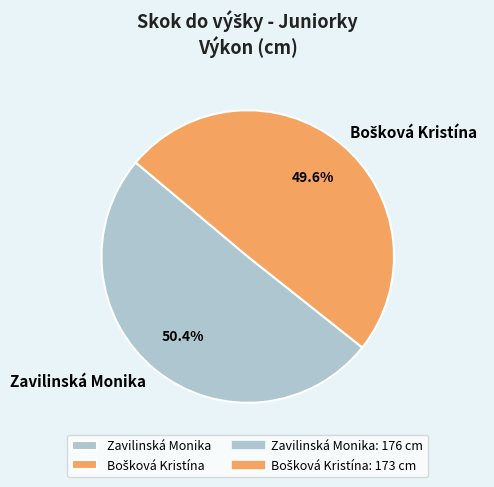

True or false: Zavilinská Monika accounts for 50% of the total.

True